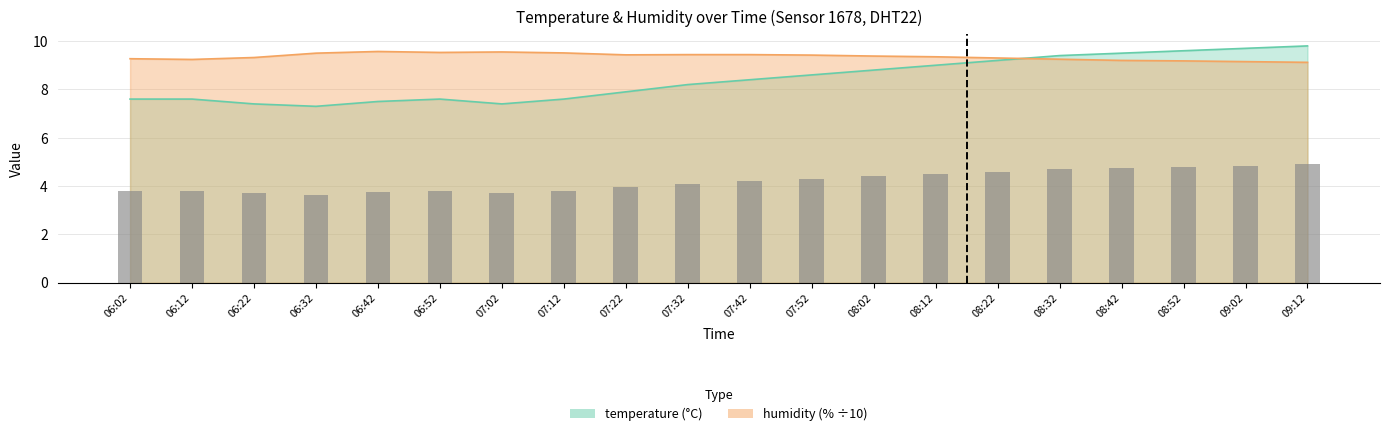

Is it true that humidity equals 13.2 at 08:52?

False